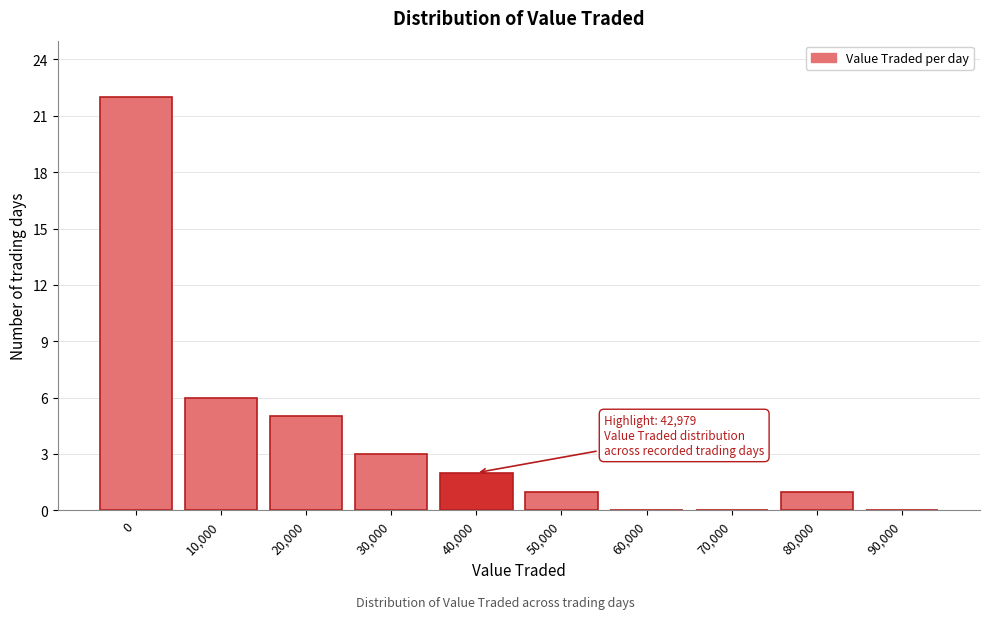

Reading left to right, extract all data points from this chart.

0=22	10,000=6	20,000=5	30,000=3	40,000=2	50,000=1	60,000=0	70,000=0	80,000=1	90,000=0